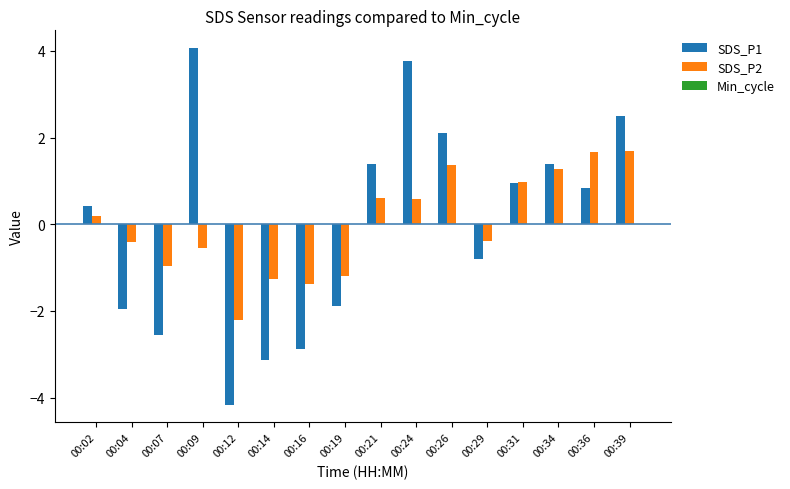

Which series has the widest spread of values?

SDS_P1